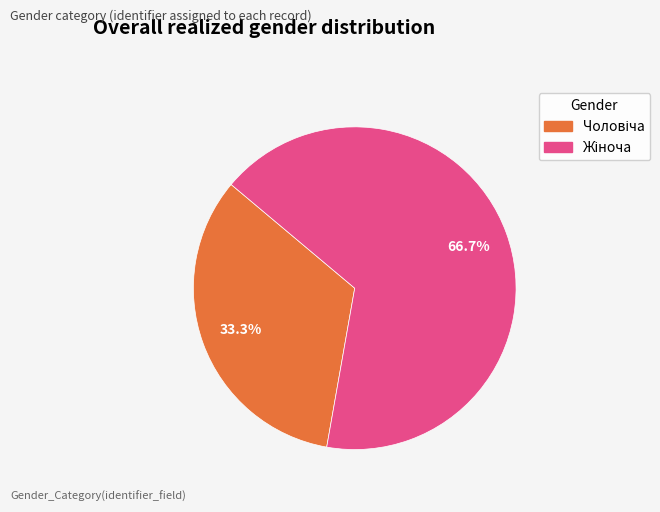

Is there any slice that represents more than half of the pie?

Yes